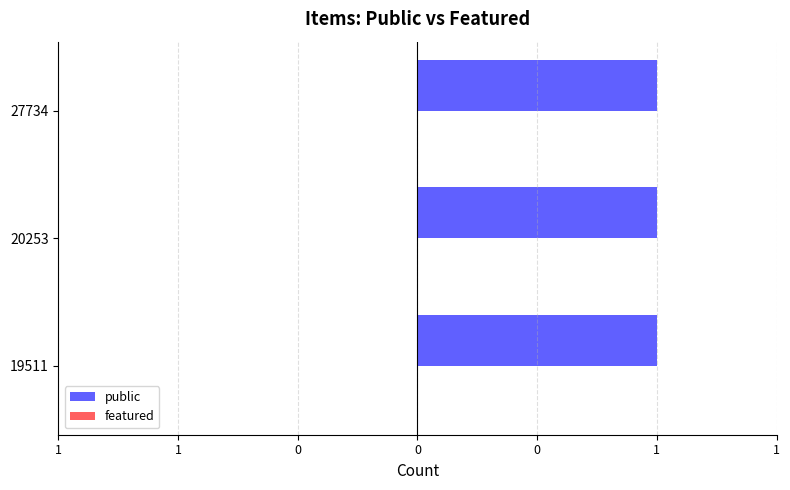

Which category has the highest value in the featured series?

19511